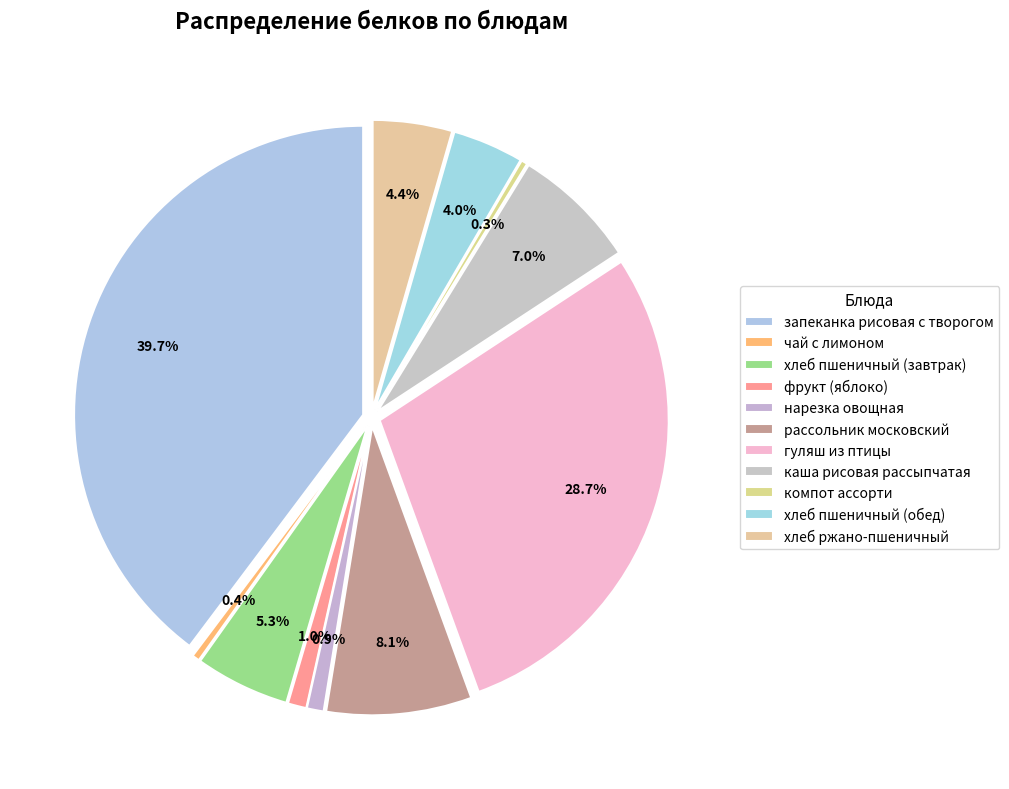

How many slices are in this pie chart?

11